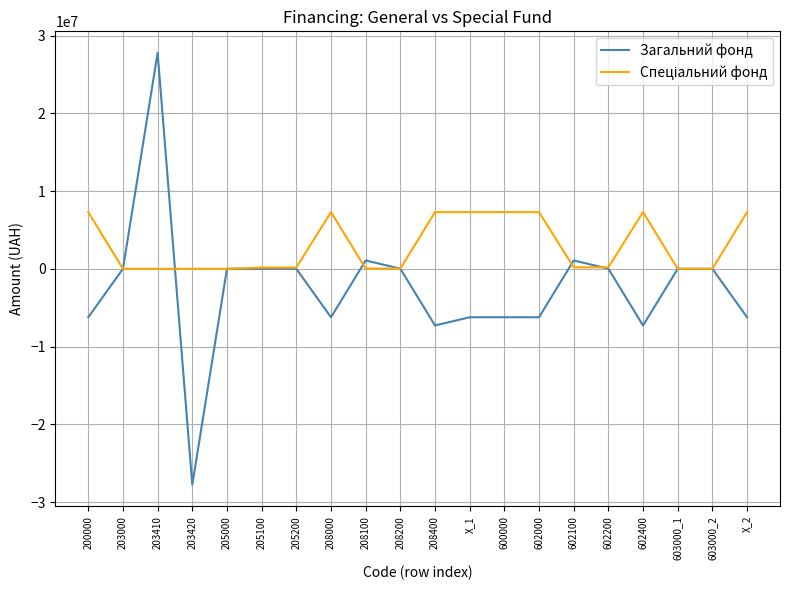

At which category is the sum across all series the highest?

203410